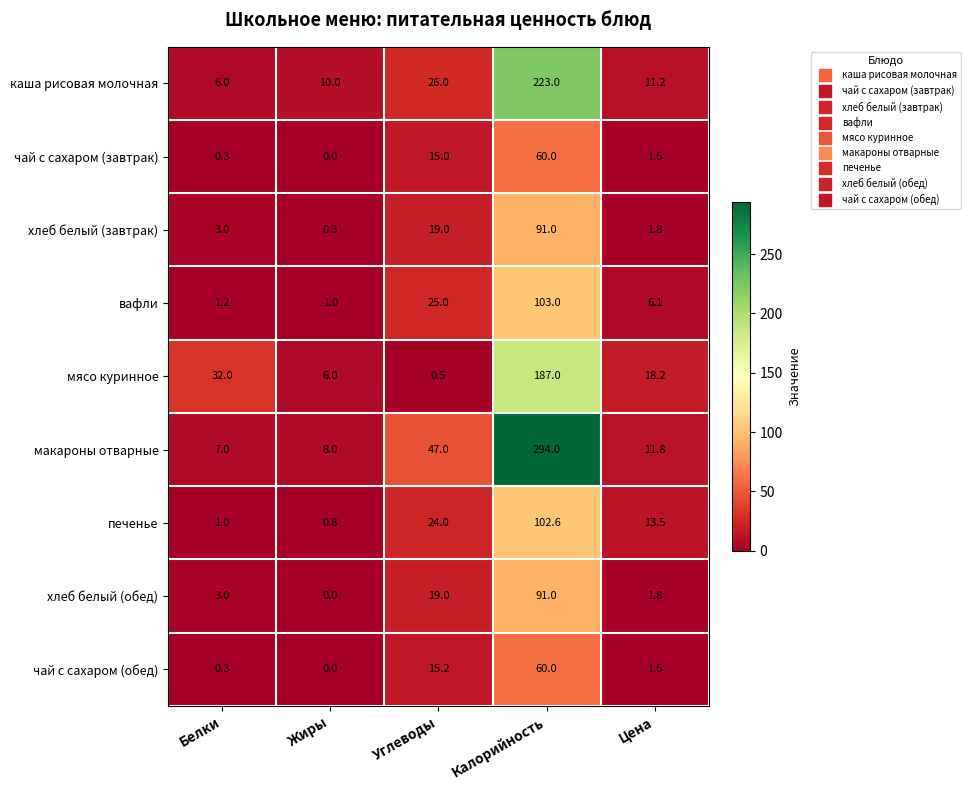

The печенье series shows 24.0 at Углеводы. True or false?

True